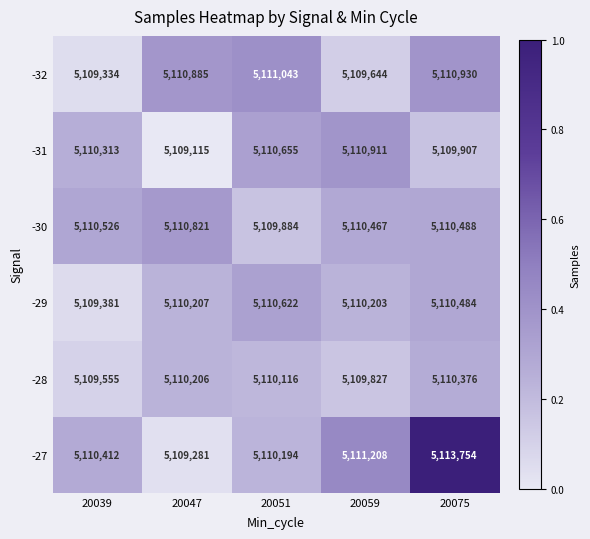

What is the difference between the maximum and minimum values in the -28 series?

821